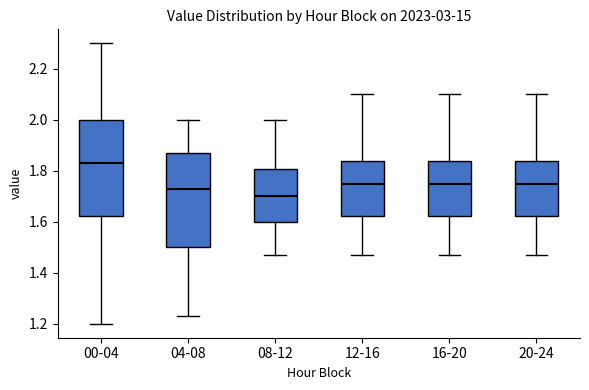

Where is the upper edge of the box for 20-24 on the y-axis? The values are not printed on the chart, so give them approximately, as read against the axis.

1.84